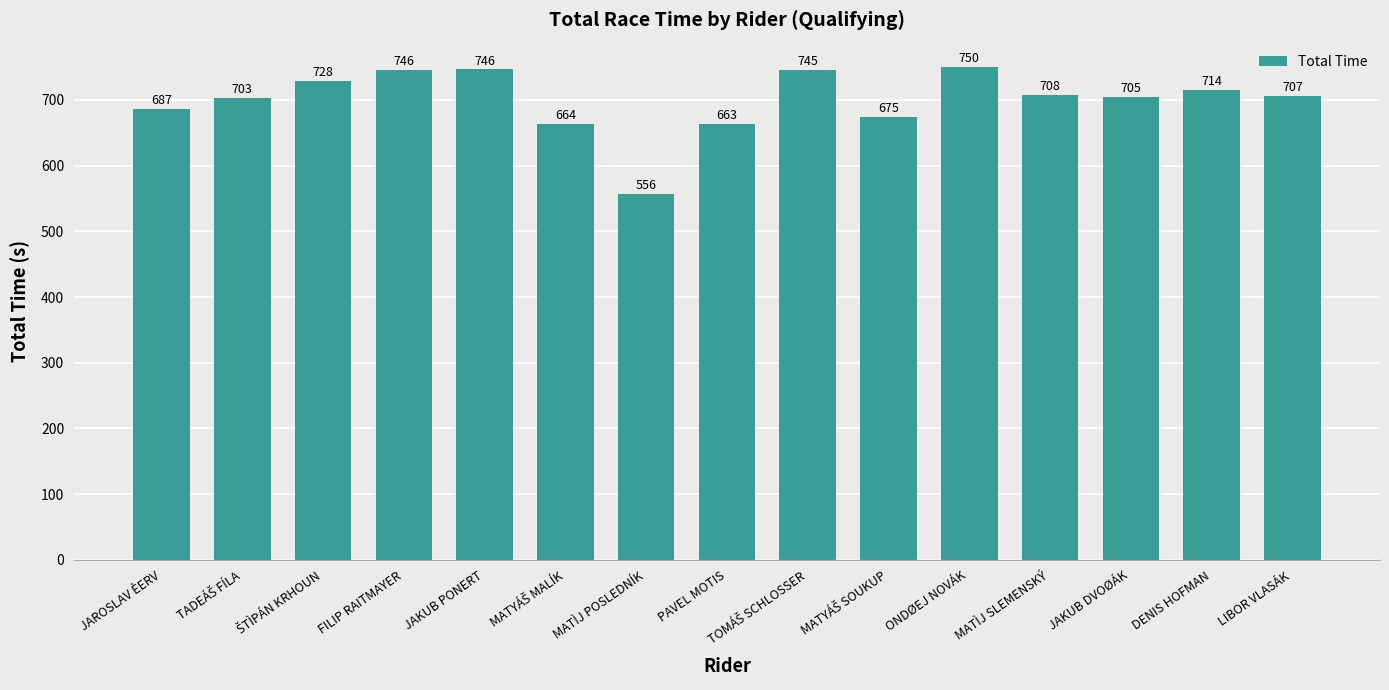

Which category has the lowest value across all series?

MATÌJ POSLEDNÍK